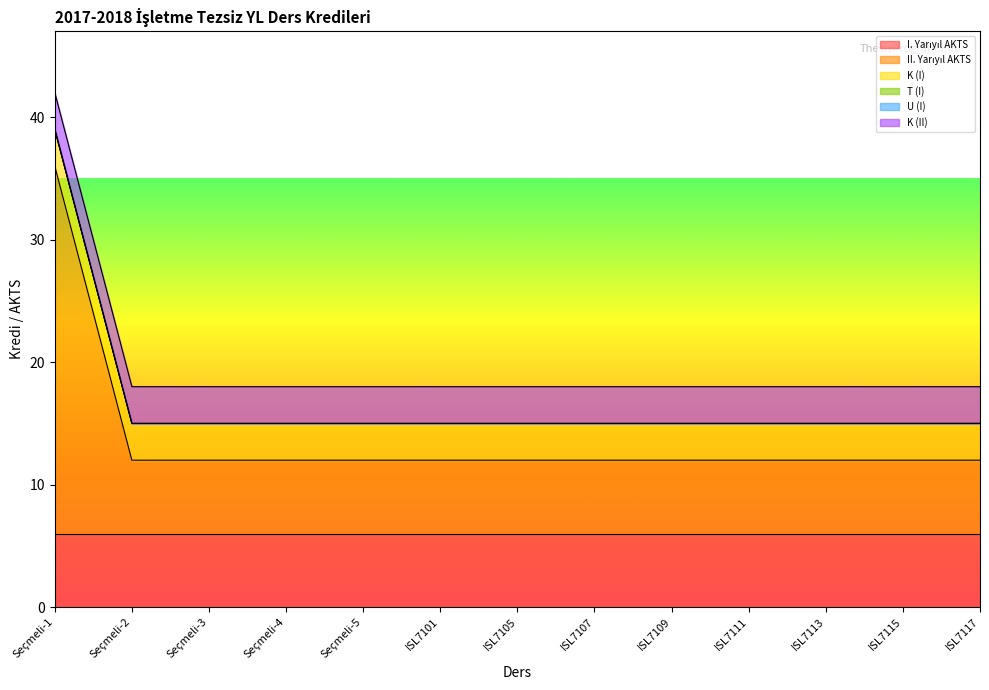

Is it true that II. Yarıyıl AKTS equals 1 at ISL7101?

False